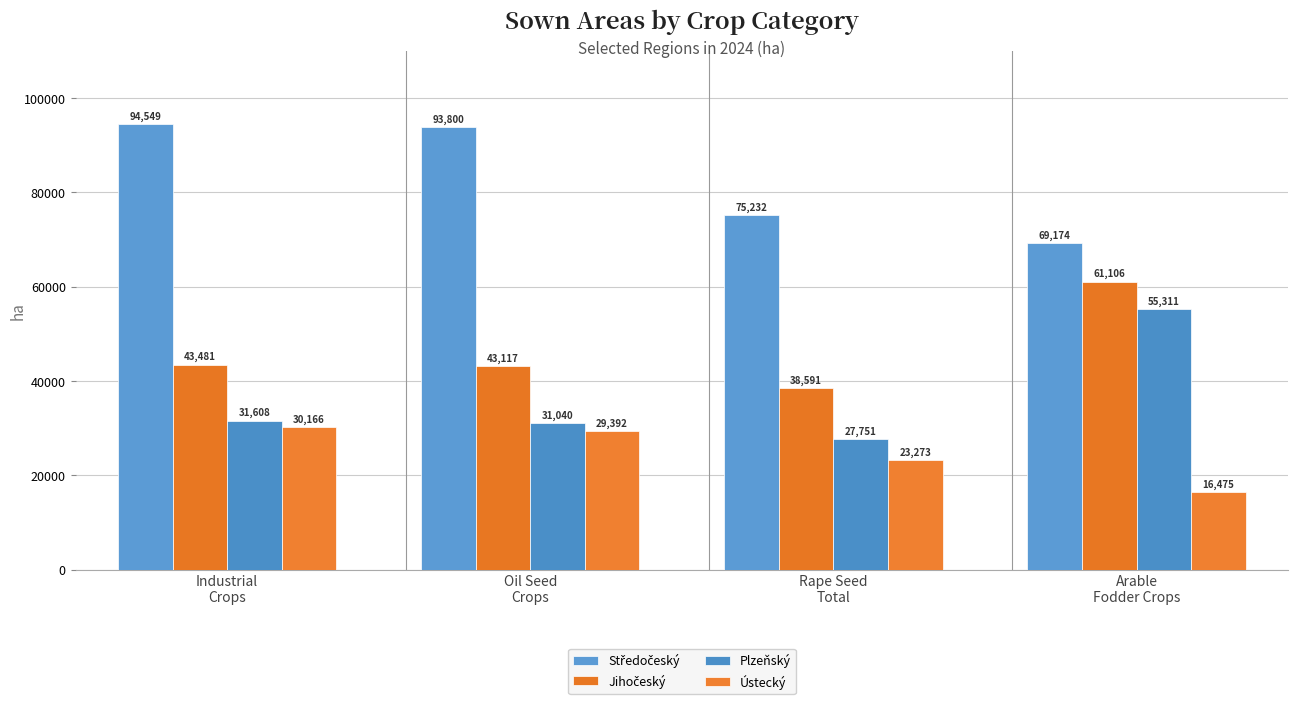

True or false: Plzeňský has a value of 35136.7 at Arable
Fodder Crops.

False